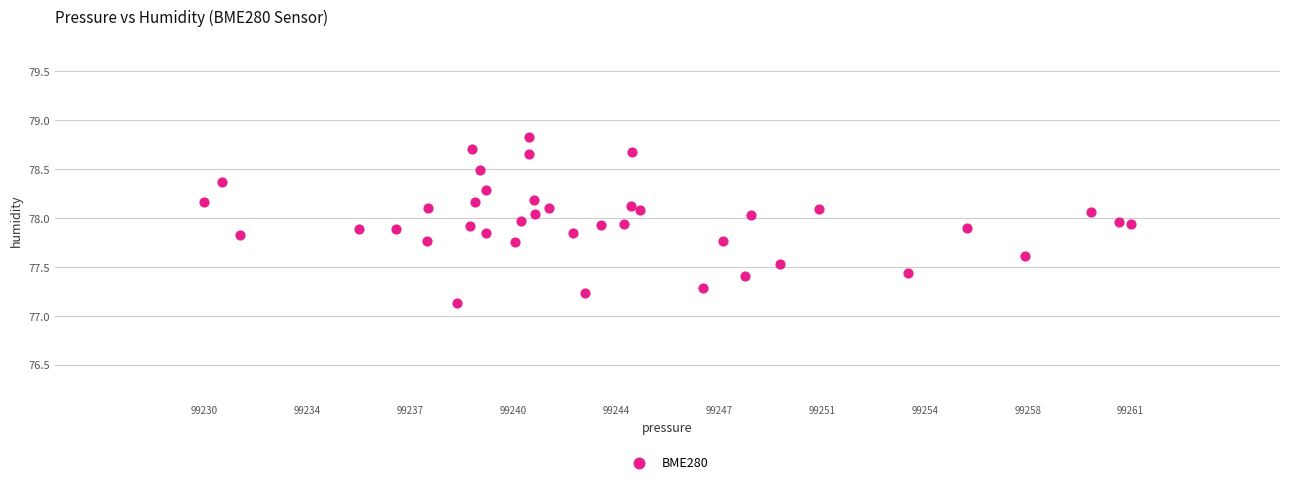

What Y value in the scatter plot is closest to 77?

77.1